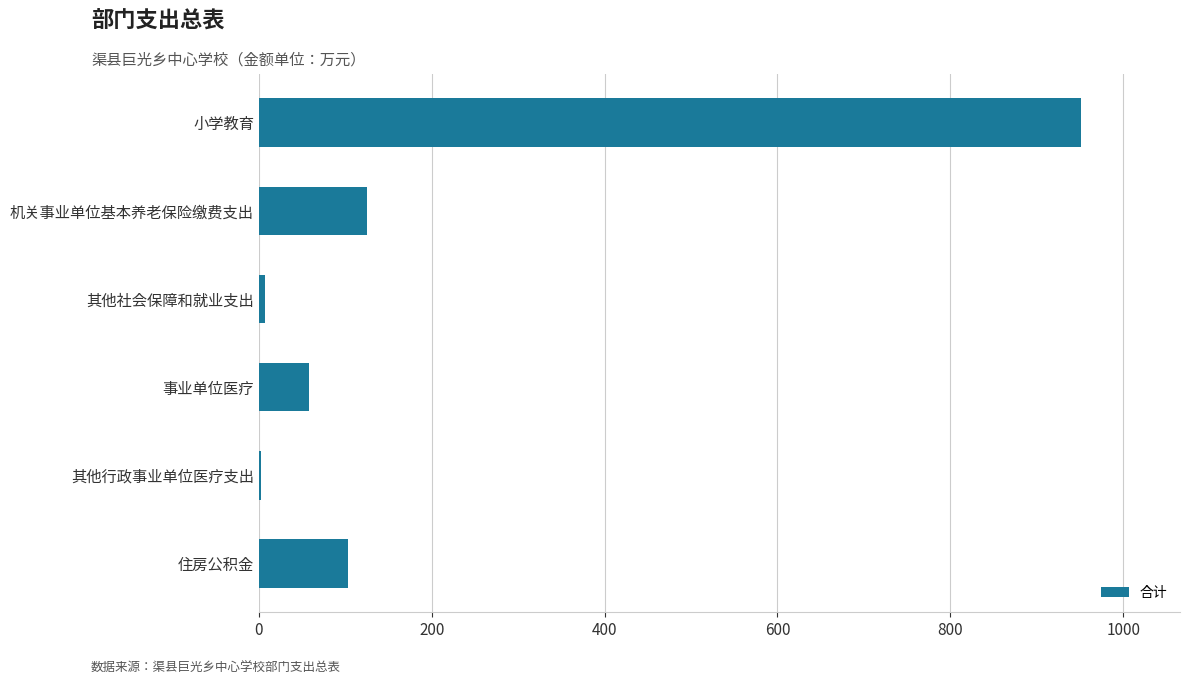

How many values exceed 102?

3